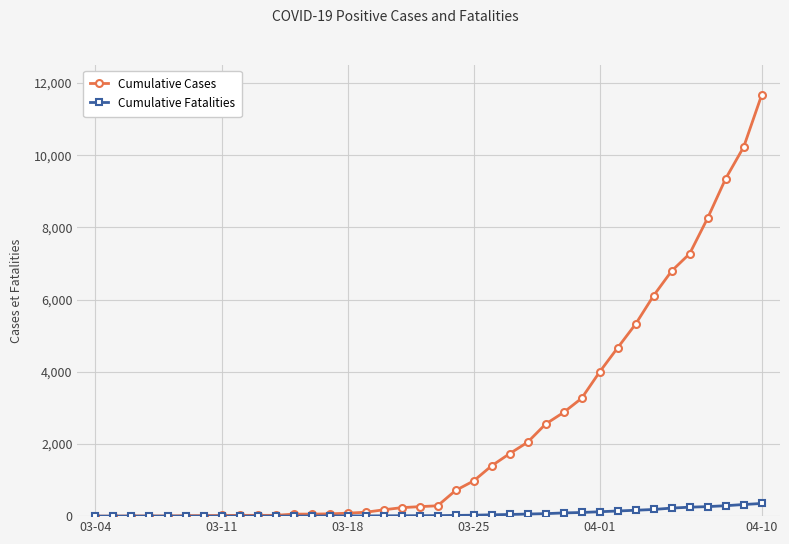

What is the sum of all Cumulative Fatalities values?

2821